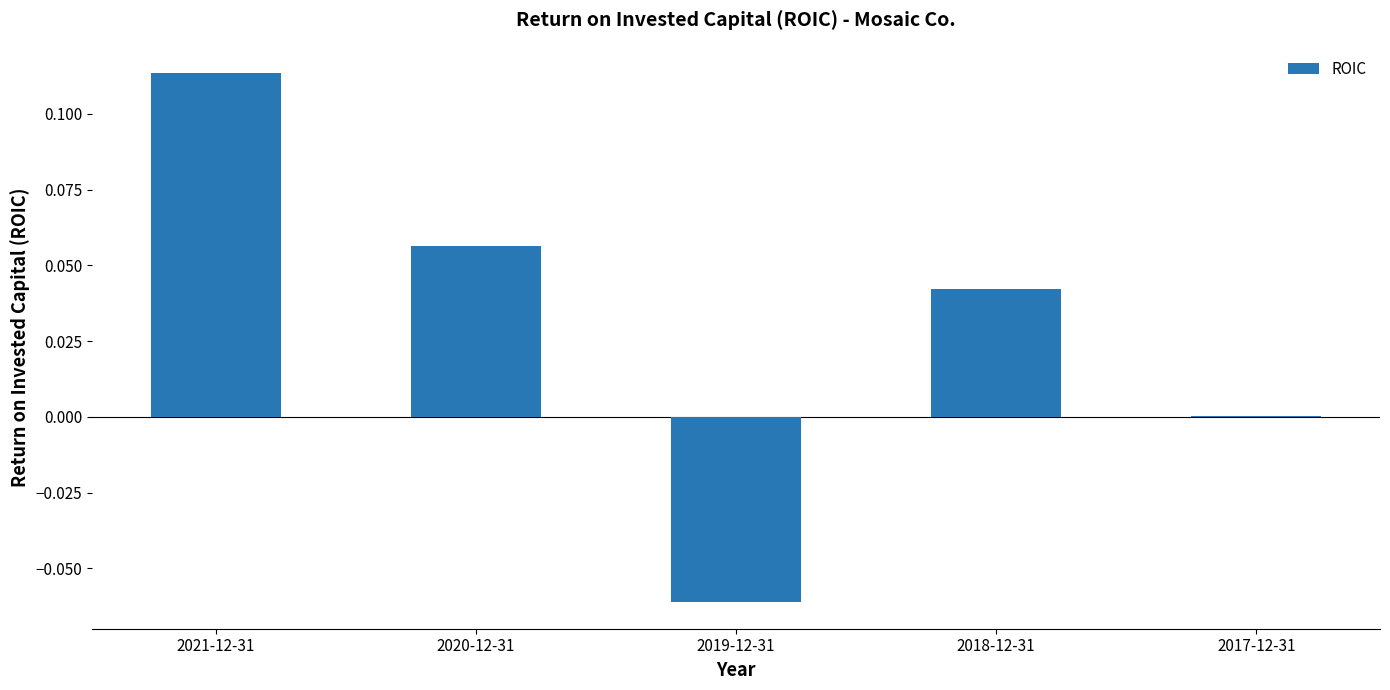

Is it true that the value at 2020-12-31 is 0.0?

False